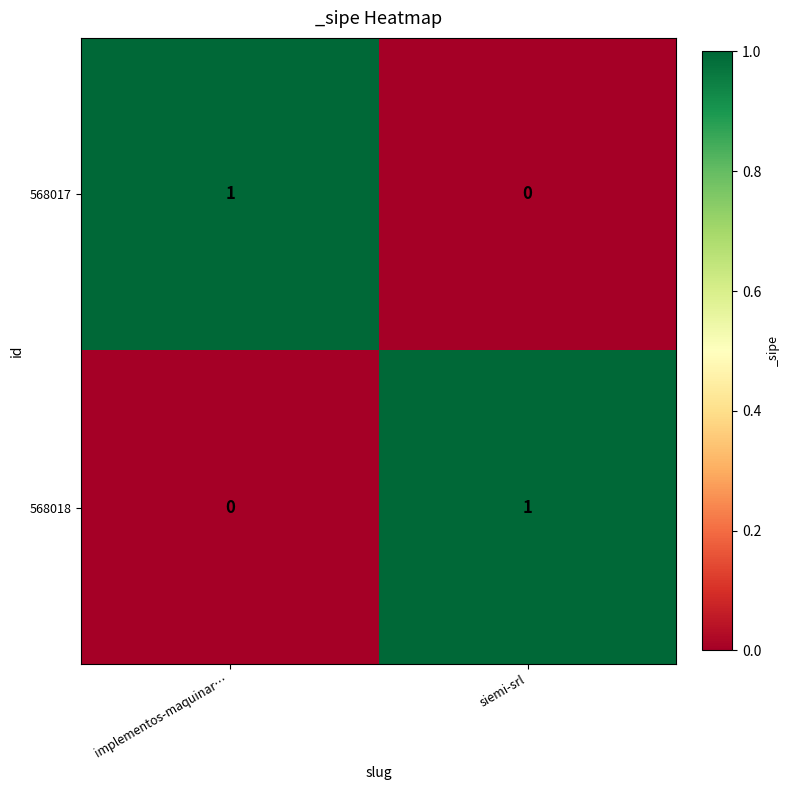

Is it true that 568017 equals -1 at siemi-srl?

False